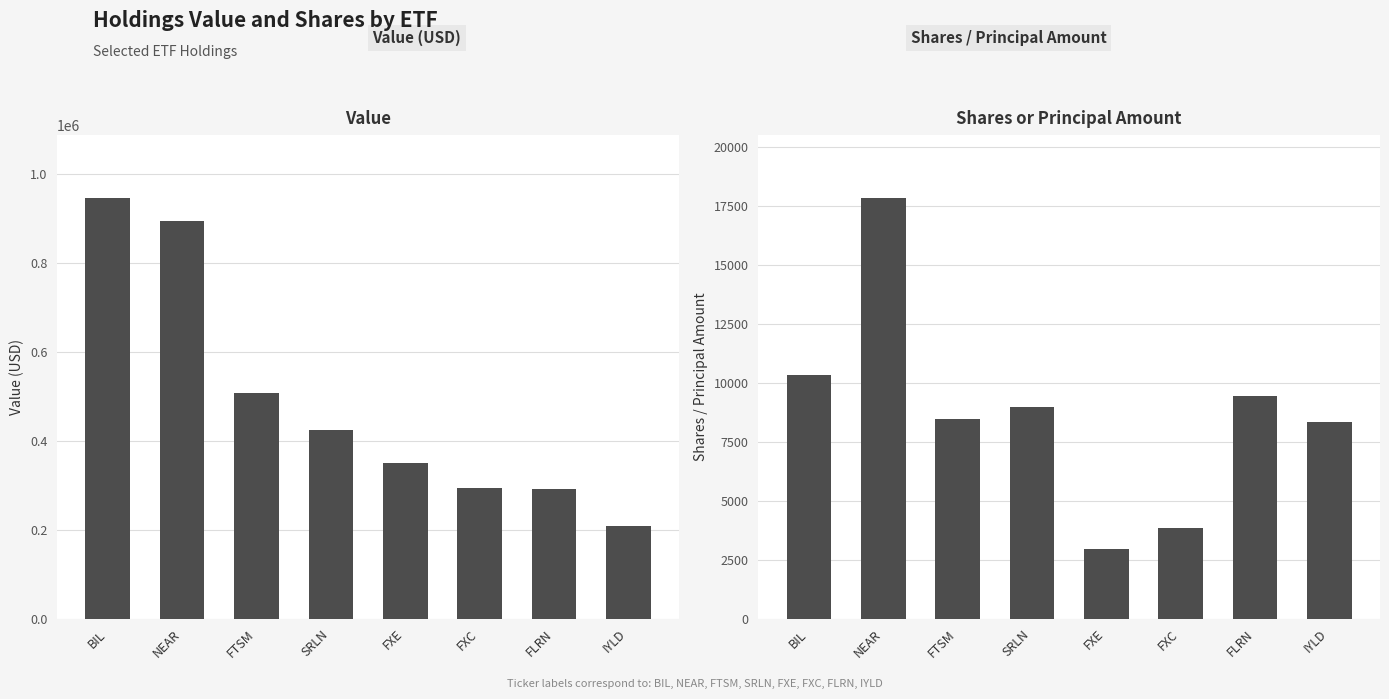

Rank the series at NEAR from highest to lowest value.

Value, Shares or principal amount